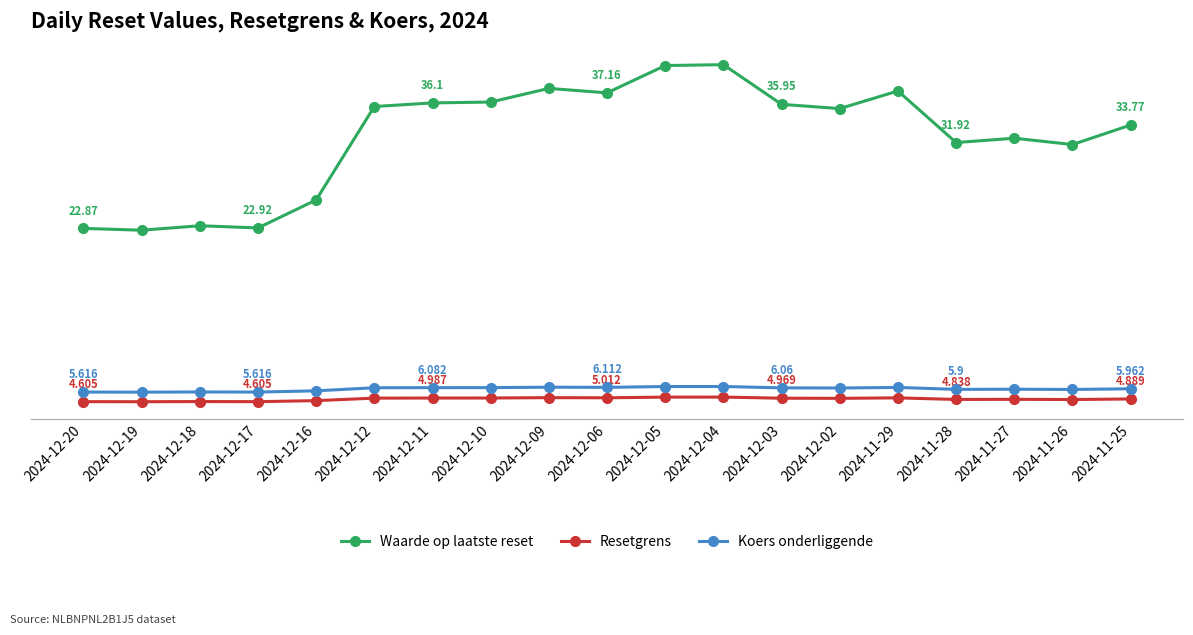

What is the label of the 5th point from the left?

2024-12-16